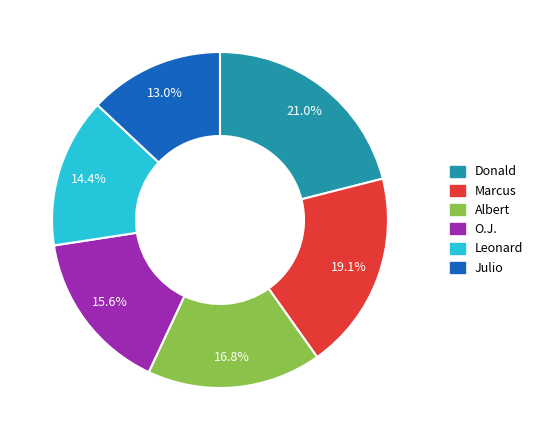

Is there any slice that represents more than half of the pie?

No